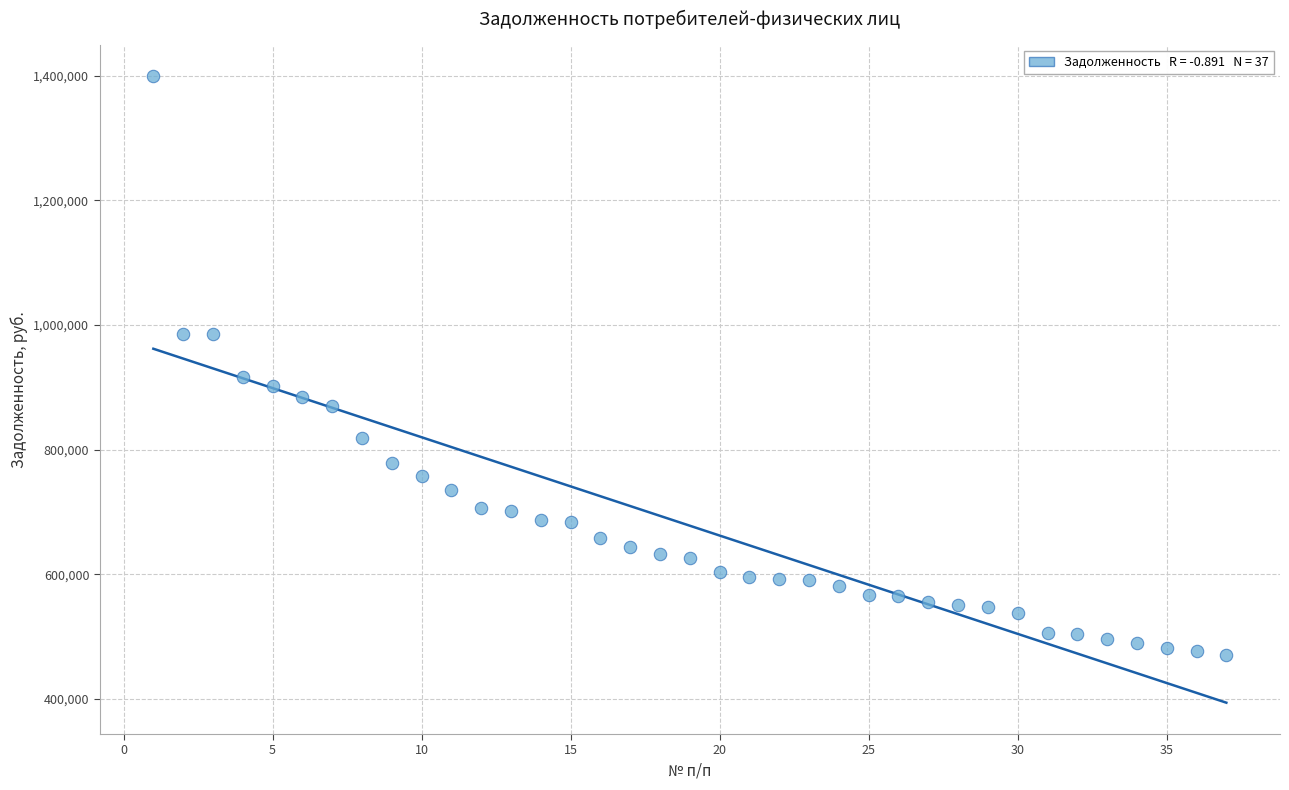

What is the range of X values (max minus min)?

36.0